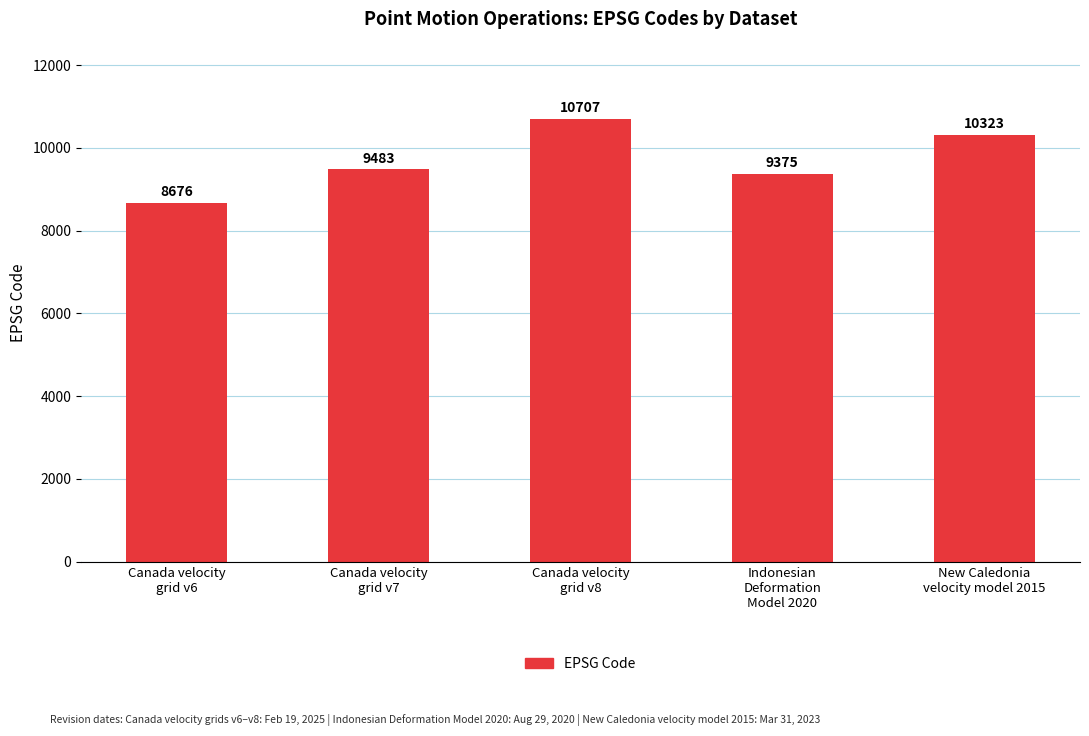

What is the maximum value shown in the chart?

10707